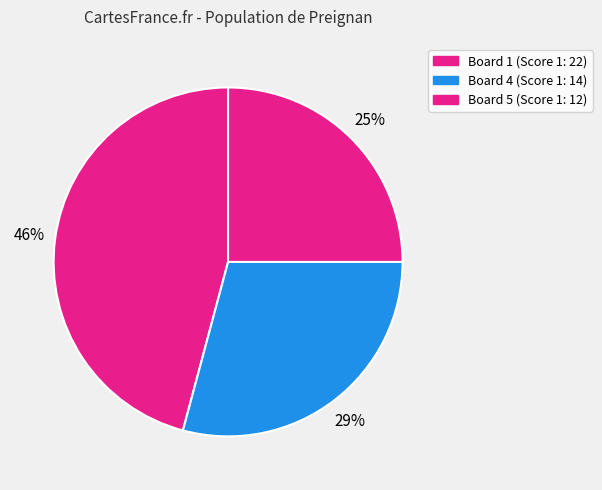

What is the largest slice in the pie chart?

Board 1